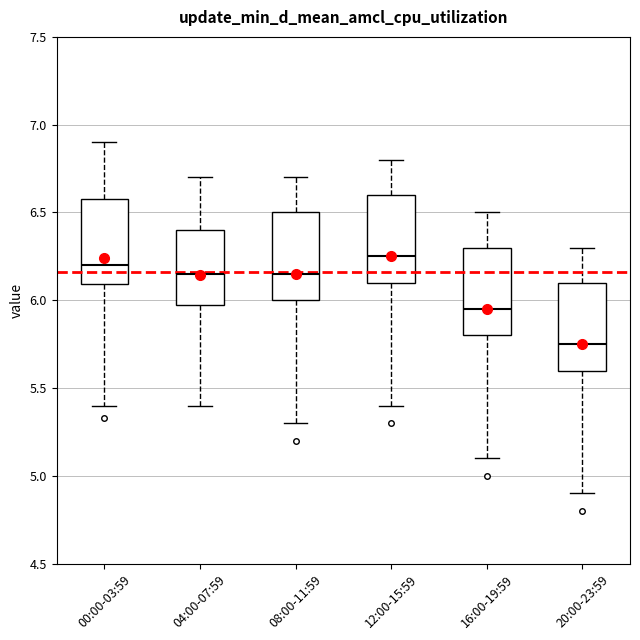

Reading left to right, transcribe this box plot: for each box, give where its median line is, the range the box spans, and where its two whiskers end, as read against the y-axis. The values are not printed on the chart, so give them approximately, as read against the axis.

00:00-03:59: median 6.20, box 6.10 to 6.60, whiskers 5.40 to 6.90
04:00-07:59: median 6.15, box 6.00 to 6.40, whiskers 5.40 to 6.70
08:00-11:59: median 6.15, box 6.00 to 6.50, whiskers 5.30 to 6.70
12:00-15:59: median 6.25, box 6.10 to 6.60, whiskers 5.40 to 6.80
16:00-19:59: median 5.95, box 5.80 to 6.30, whiskers 5.10 to 6.50
20:00-23:59: median 5.75, box 5.60 to 6.10, whiskers 4.90 to 6.30